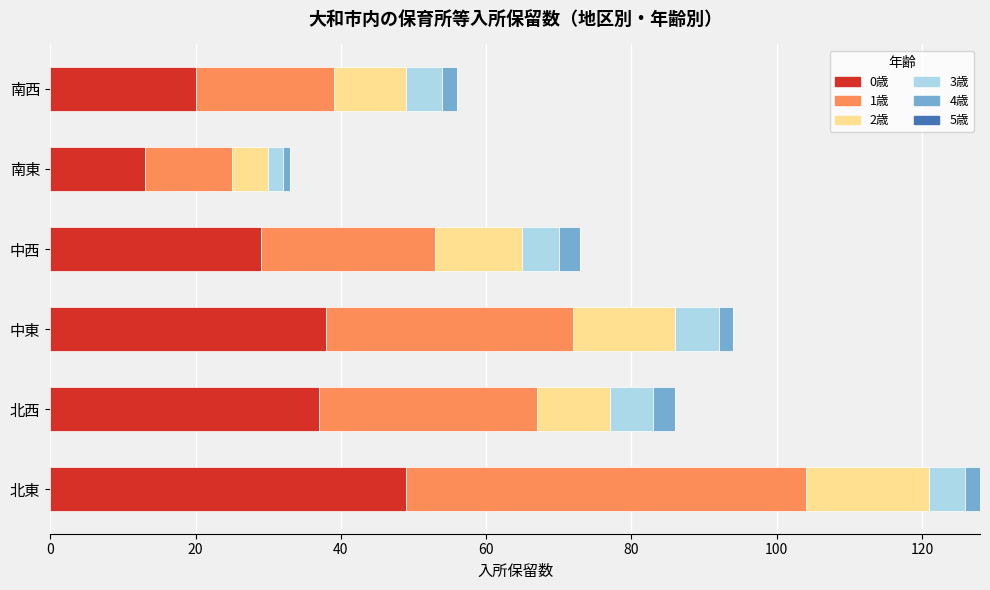

The 0歳 series shows 38 at 中東. True or false?

True